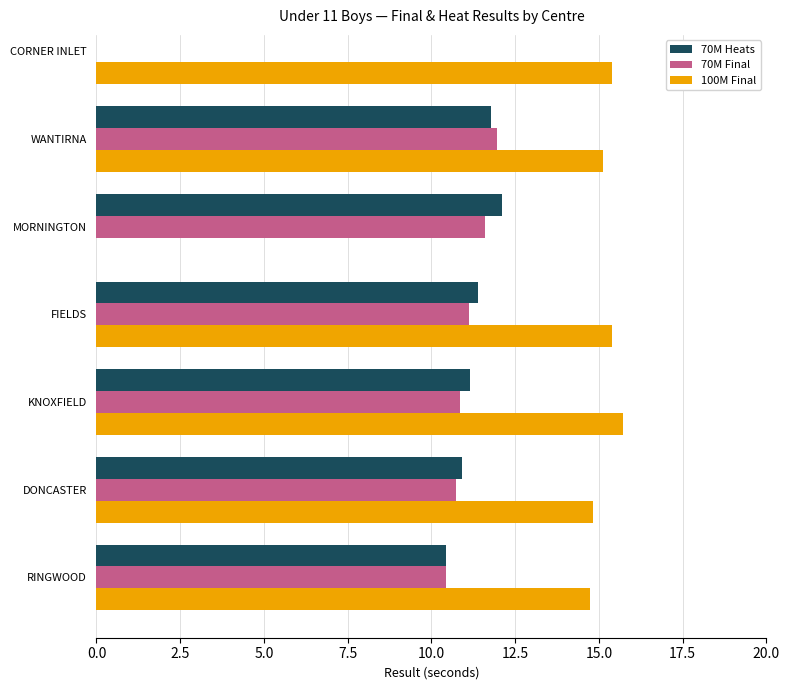

Which series has the largest total across all categories?

100M Final